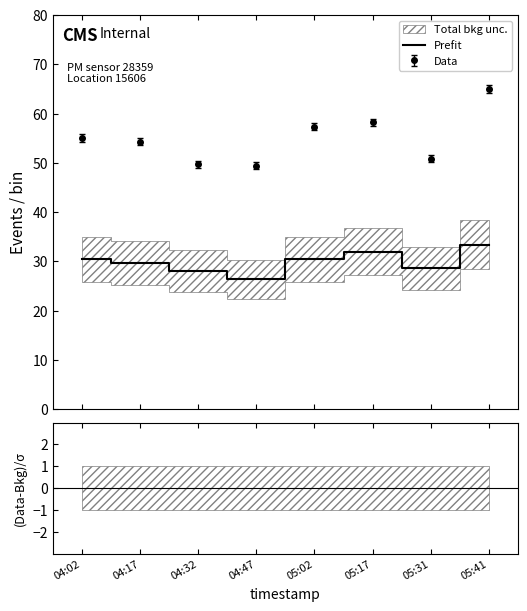

Is this an area chart (filled region under the line)?

No